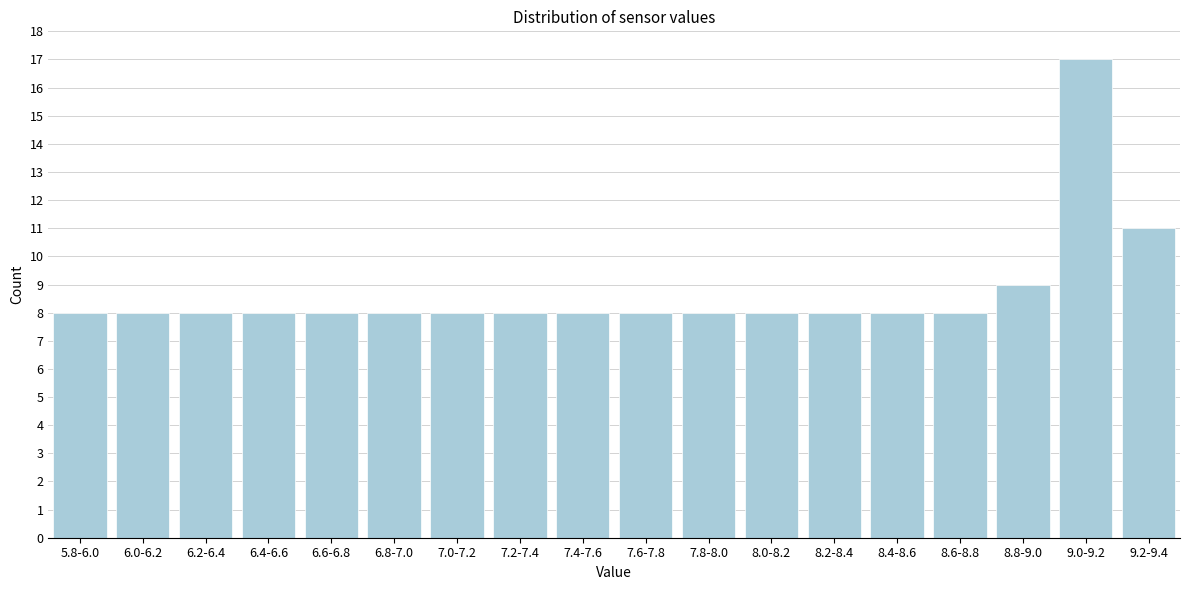

Reading left to right, extract all data points from this chart.

8	8	8	8	8	8	8	8	8	8	8	8	8	8	8	9	17	11